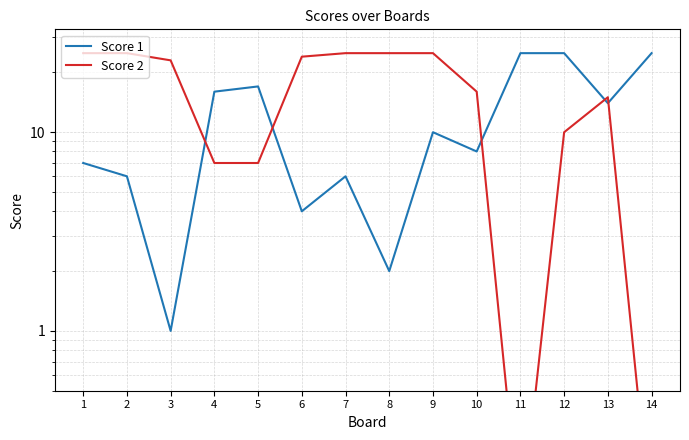

What is the highest value of the Score 1 series?

25.0